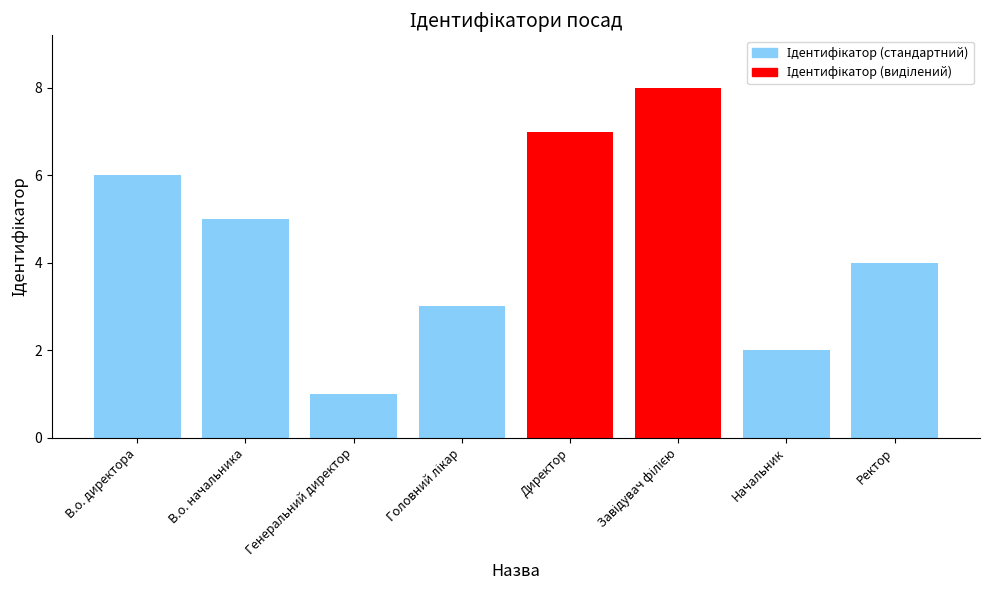

Is it true that the value at Генеральний директор is 1?

True